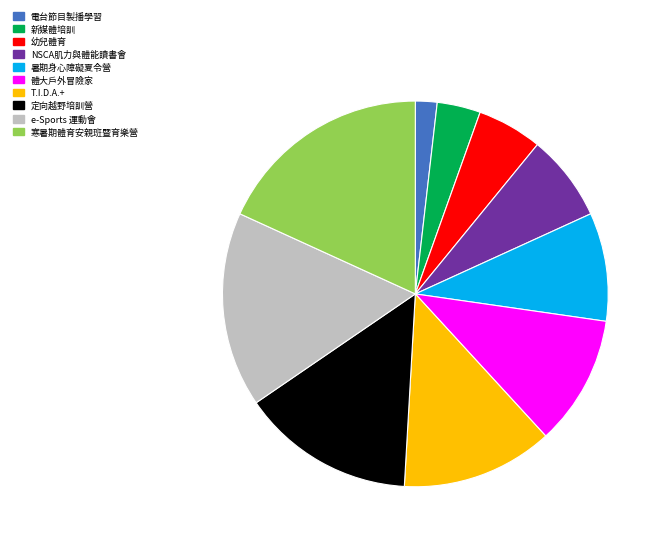

Combined, do 電台節目製播學習 and 體大戶外冒險家 account for over 50%?

No